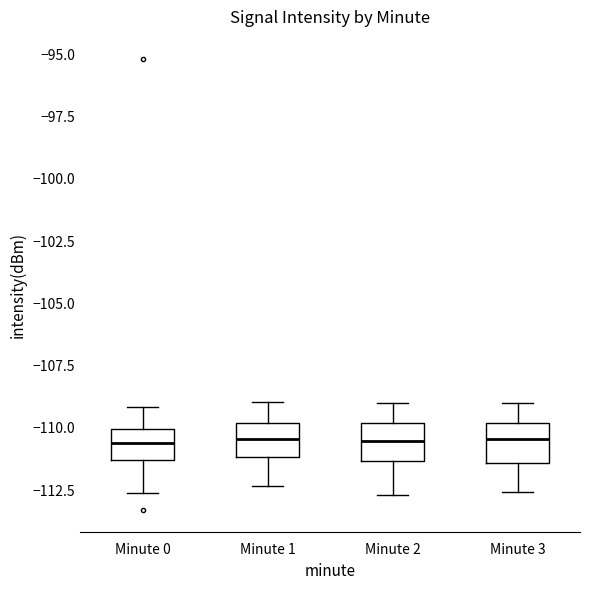

Reading left to right, transcribe this box plot: for each box, give where its median line is, the range the box spans, and where its two whiskers end, as read against the y-axis. The values are not printed on the chart, so give them approximately, as read against the axis.

Minute 0: median -110.5, box -111.5 to -110.0, whiskers -112.5 to -109.0
Minute 1: median -110.5, box -111.0 to -110.0, whiskers -112.5 to -109.0
Minute 2: median -110.5, box -111.5 to -110.0, whiskers -112.5 to -109.0
Minute 3: median -110.5, box -111.5 to -110.0, whiskers -112.5 to -109.0